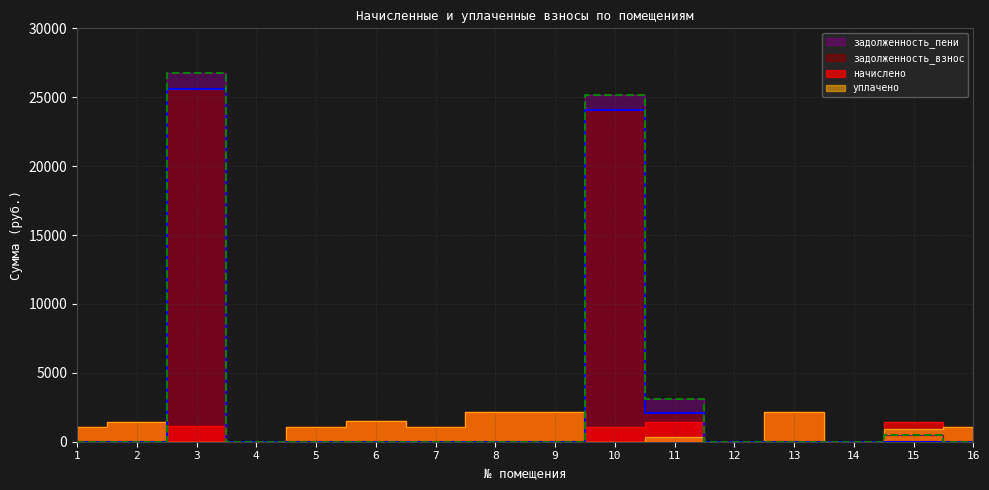

What is the total value across all series at 8?

4259.9